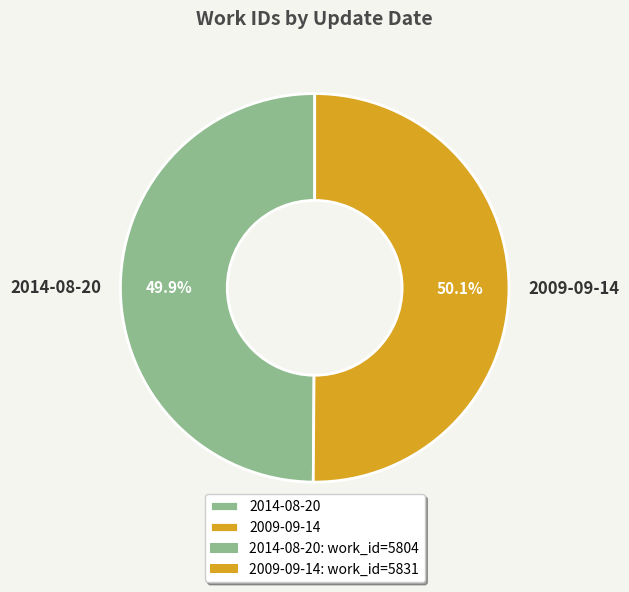

Approximately how many times larger is the value at 2014-08-20 compared to 2009-09-14?

1.0